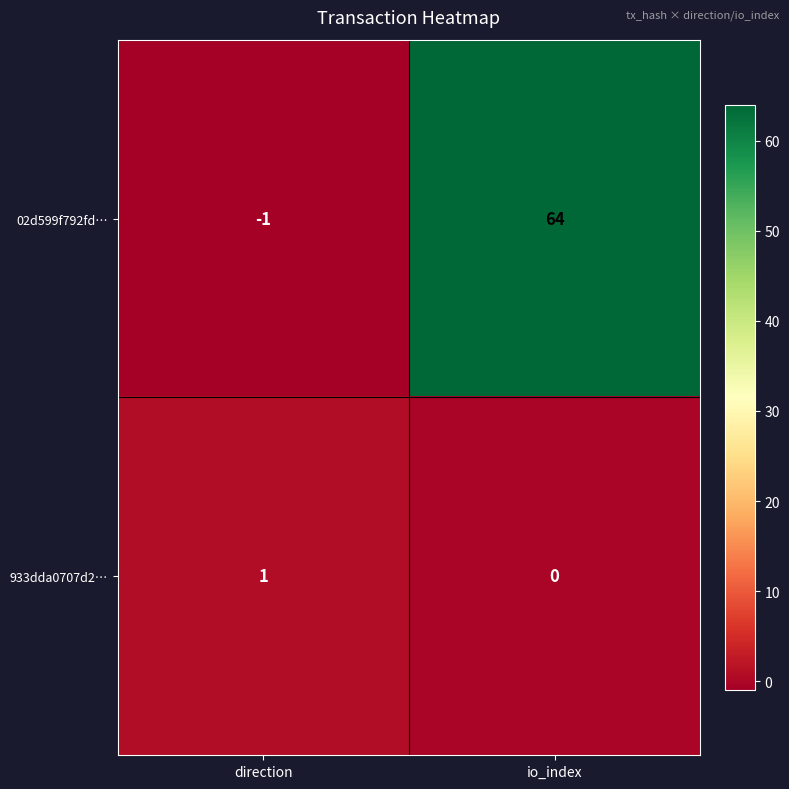

What is the spread (max minus min) of values at direction?

2